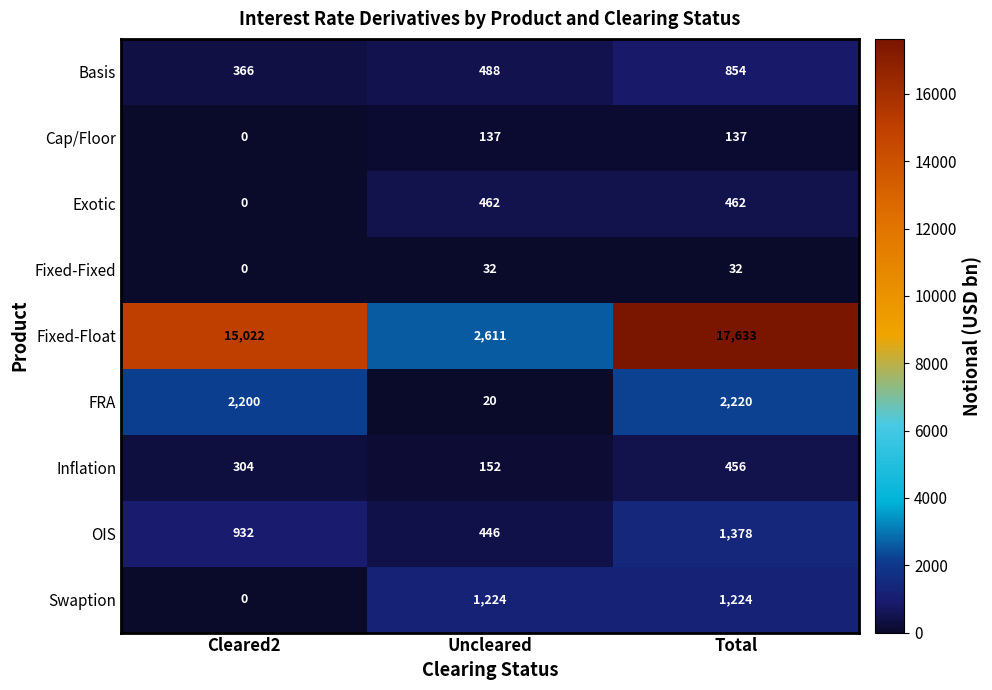

At which label does Exotic reach its minimum?

Cleared2